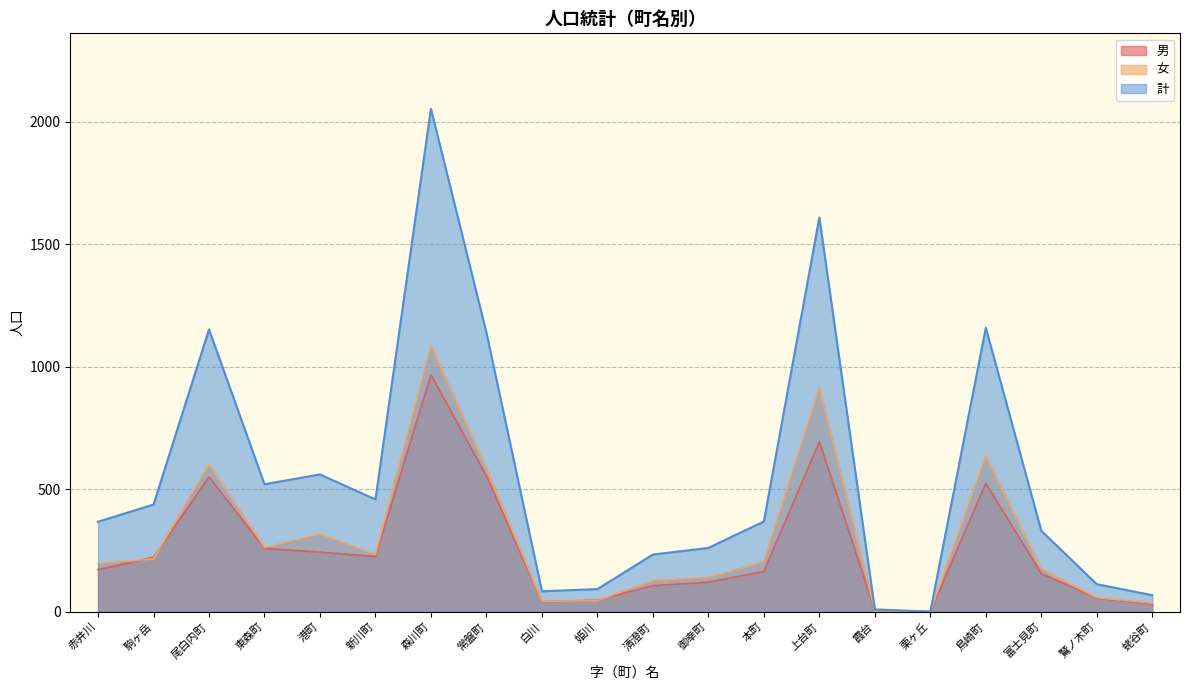

What is the label of the 19th point from the left?

鷲ノ木町